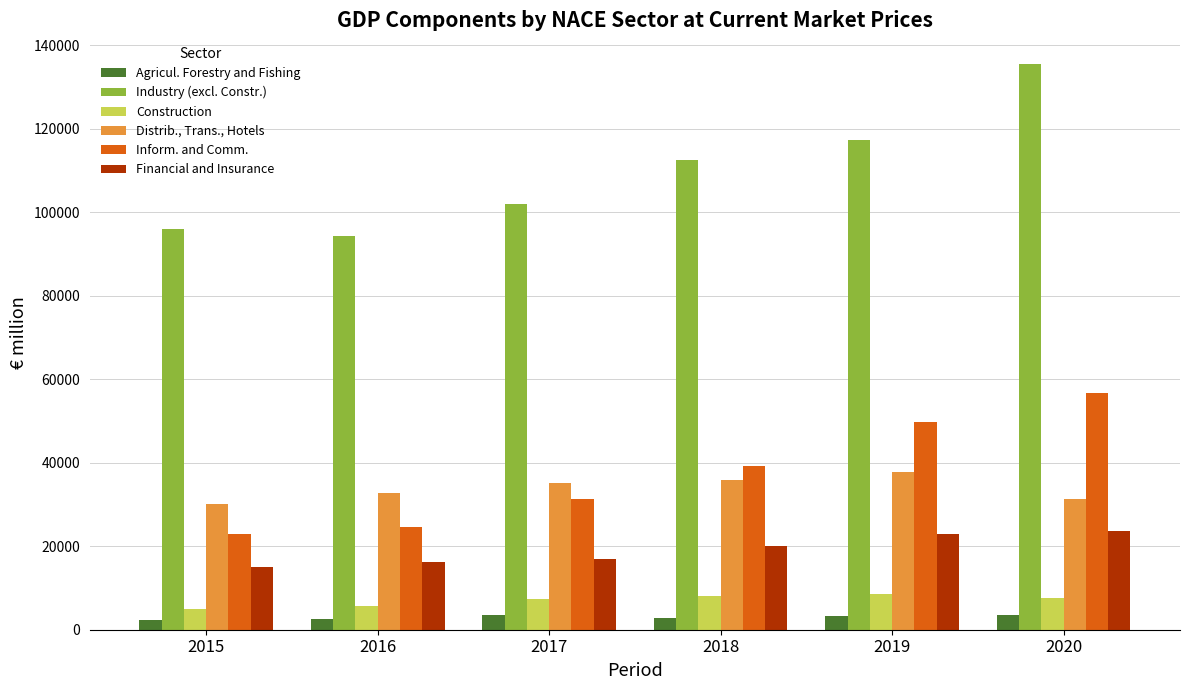

What is the value of the Industry (excl. Constr.) bar at the 3rd from the left?

102066.1